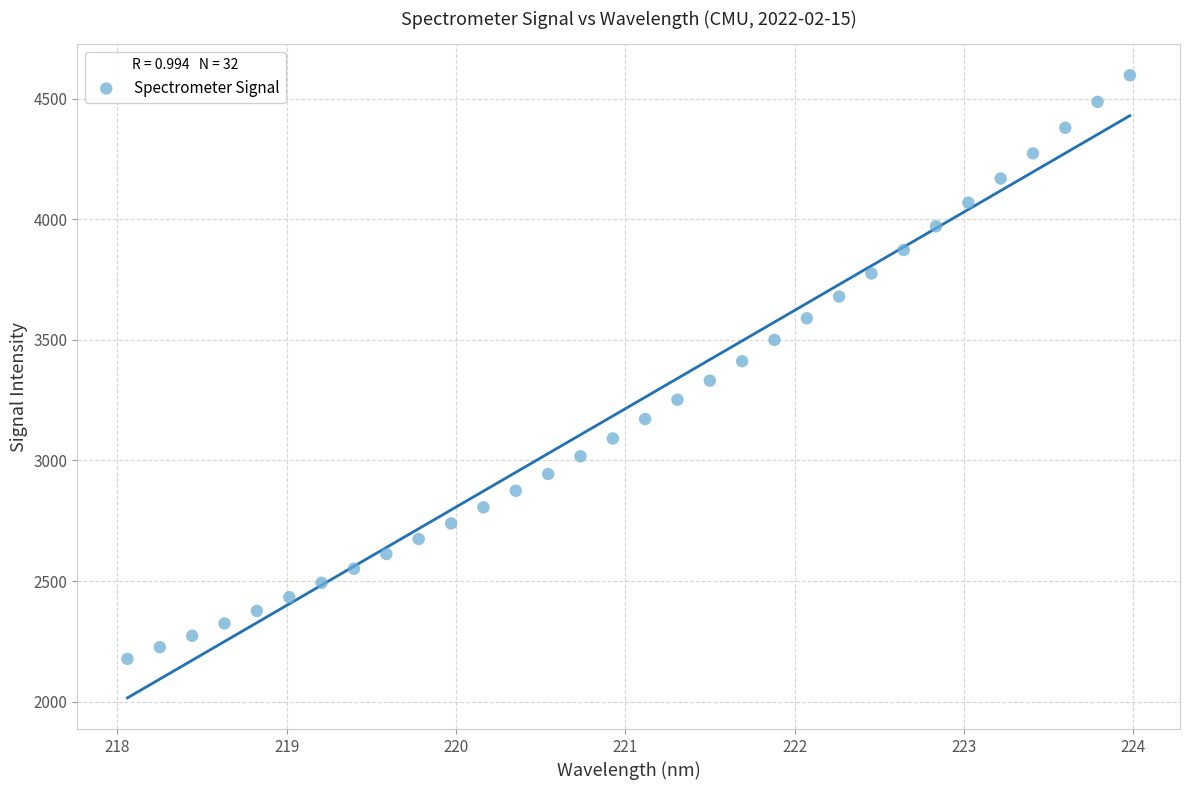

What is the range of X values (max minus min)?

5.9